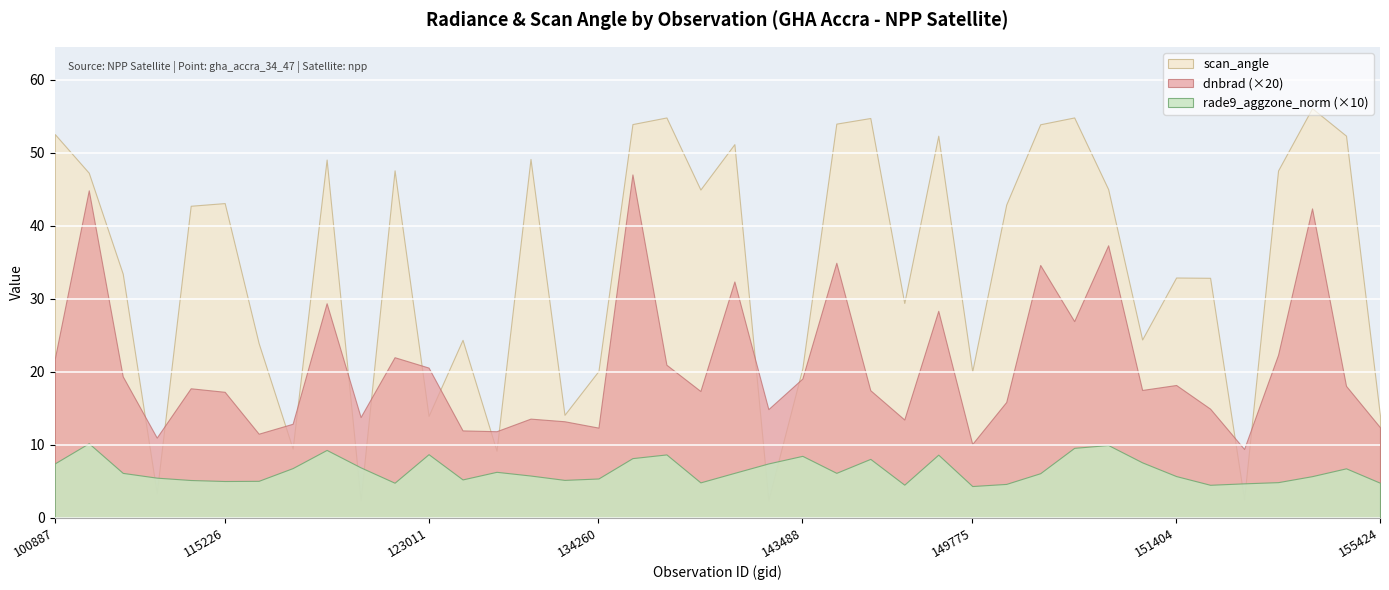

Reading left to right, extract all data points from this chart.

dnbrad: 100887=1.1	102751=2.2	104315=1.0	104431=0.5	109184=0.9	115226=0.9	115591=0.6	121249=0.6	121771=1.5	122118=0.7	122463=1.1	123011=1.0	132076=0.6	132248=0.6	132798=0.7	134076=0.7	134260=0.6	6551=2.4	137664=1.0	137852=0.9	138620=1.6	139217=0.7	143488=1.0	143878=1.7	143889=0.9	148798=0.7	149210=1.4	149775=0.5	149961=0.8	150147=1.7	150161=1.3	150348=1.9	150533=0.9	151404=0.9	154271=0.7	154463=0.5	154860=1.1	10169=2.1	155067=0.9	155424=0.6
rade9_aggzone_norm: 100887=0.7	102751=1.0	104315=0.6	104431=0.5	109184=0.5	115226=0.5	115591=0.5	121249=0.7	121771=0.9	122118=0.7	122463=0.5	123011=0.9	132076=0.5	132248=0.6	132798=0.6	134076=0.5	134260=0.5	6551=0.8	137664=0.9	137852=0.5	138620=0.6	139217=0.7	143488=0.8	143878=0.6	143889=0.8	148798=0.5	149210=0.9	149775=0.4	149961=0.5	150147=0.6	150161=1.0	150348=1.0	150533=0.8	151404=0.6	154271=0.5	154463=0.5	154860=0.5	10169=0.6	155067=0.7	155424=0.5
scan_angle: 100887=52.6	102751=47.3	104315=33.4	104431=3.4	109184=42.7	115226=43.1	115591=23.9	121249=9.5	121771=49.1	122118=2.4	122463=47.6	123011=13.9	132076=24.4	132248=9.2	132798=49.1	134076=14.1	134260=20.1	6551=53.9	137664=54.8	137852=45.0	138620=51.2	139217=2.4	143488=20.5	143878=54.0	143889=54.8	148798=29.4	149210=52.3	149775=20.1	149961=42.9	150147=53.9	150161=54.8	150348=45.0	150533=24.4	151404=32.9	154271=32.9	154463=2.5	154860=47.6	10169=56.1	155067=52.3	155424=14.0